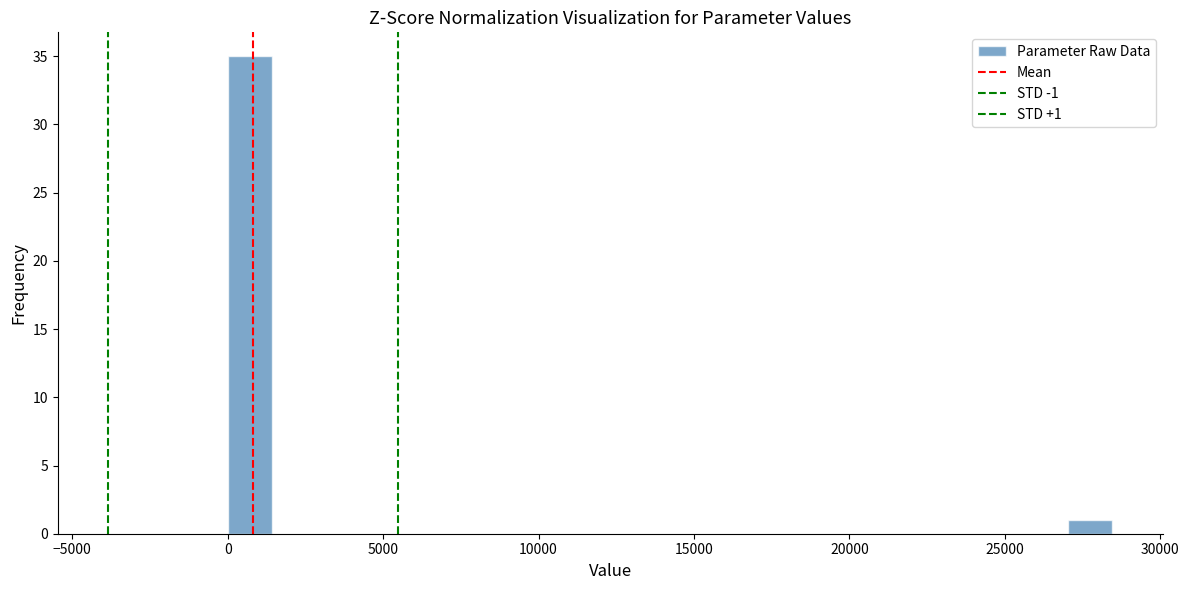

Around what value on the x-axis is the tallest bar? Give the approximate position of its centre, as read against the axis.

500